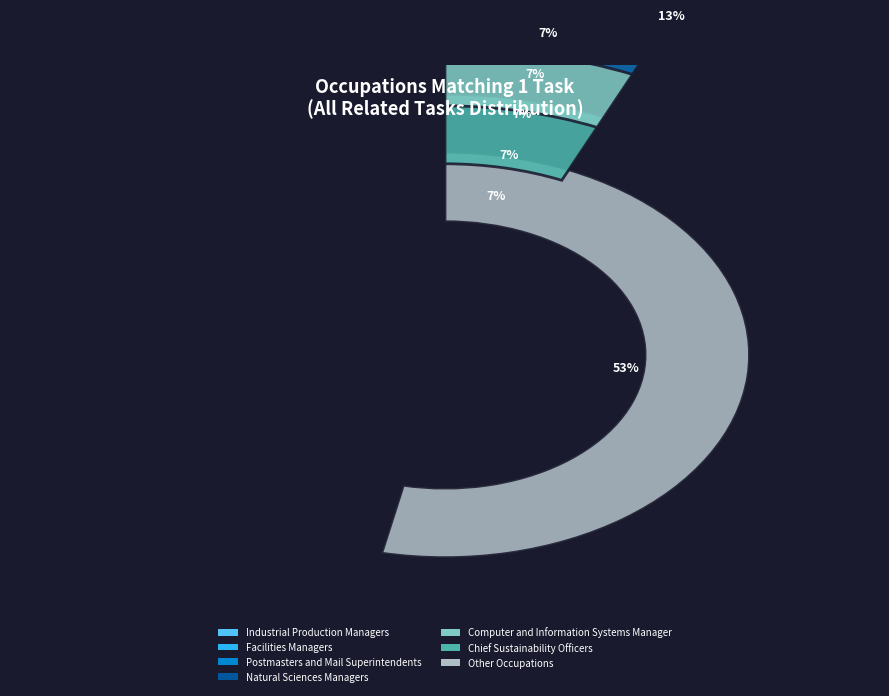

To the nearest percent, what portion does Natural Sciences Managers represent?

7%